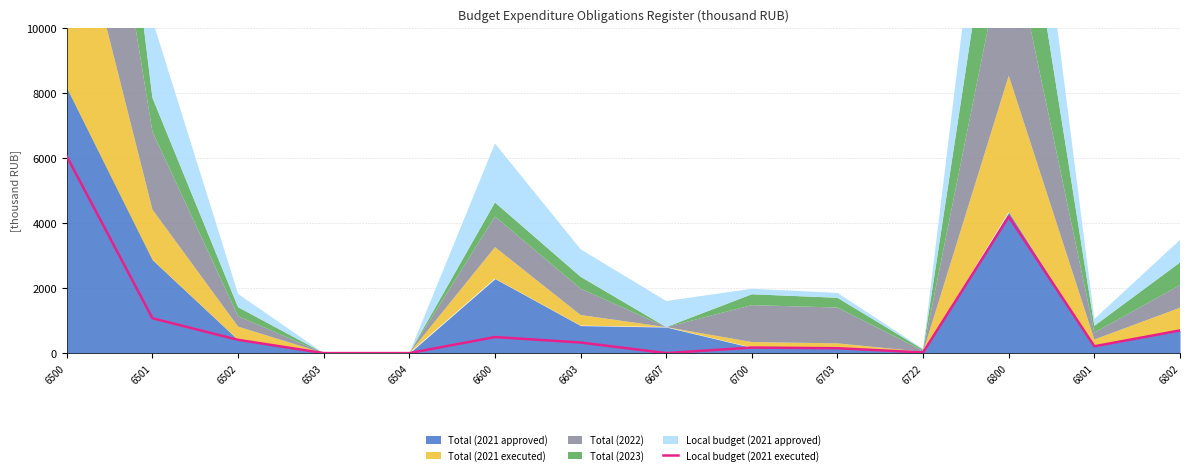

Reading left to right, what are all the values shown in this chart?

6045.1	1070.5	407.3	0.0	0.0	493.2	325.0	0.0	170.0	150.0	20.0	4193.9	209.2	696.7